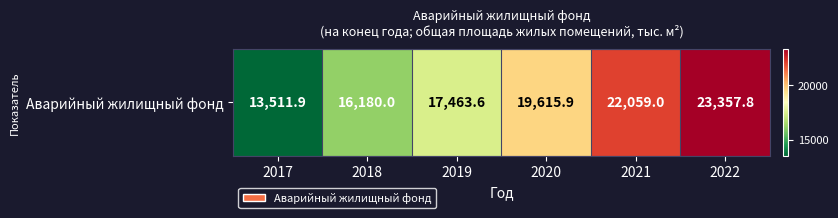

Reading left to right, what are all the values shown in this chart?

13511.9	16180.0	17463.6	19615.9	22059.0	23357.8